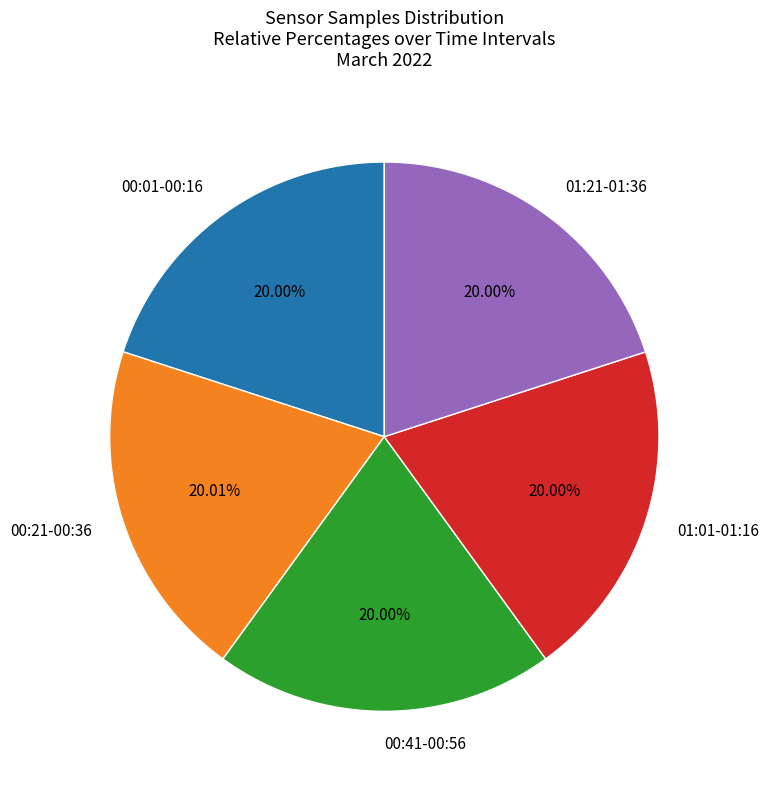

Does 01:01-01:16 account for over 50% of the chart?

No